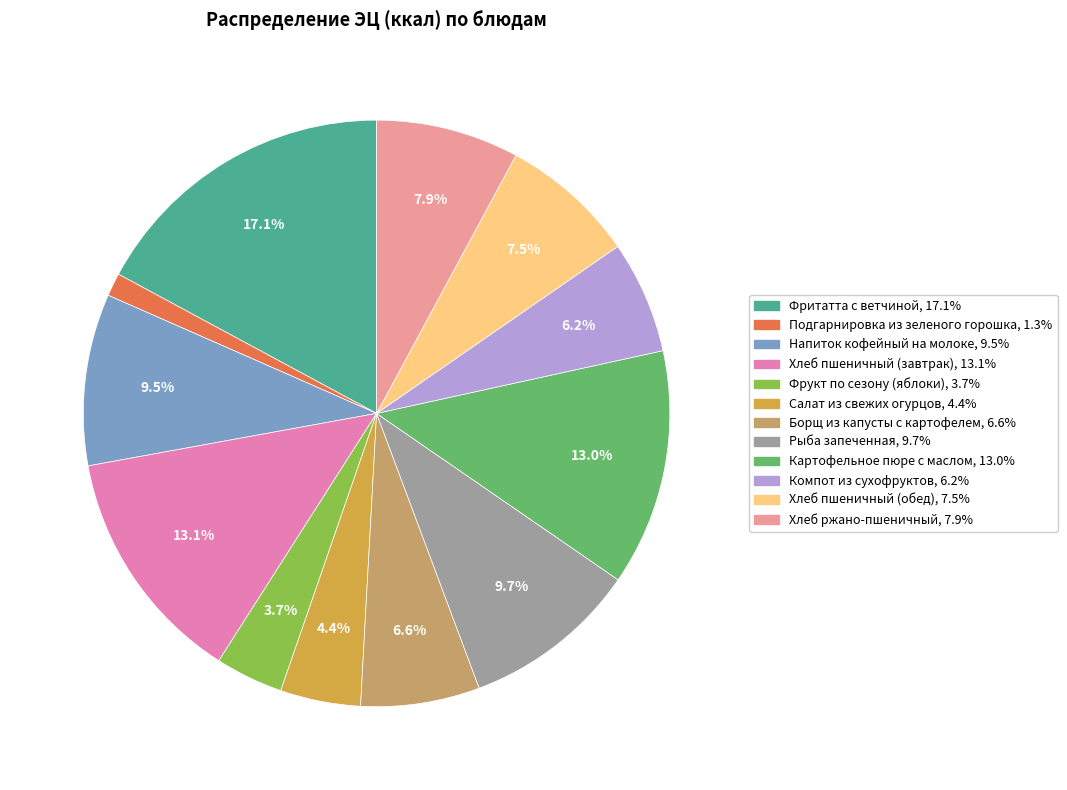

To the nearest percent, what percentage of the pie is Подгарнировка из зеленого горошка?

1%